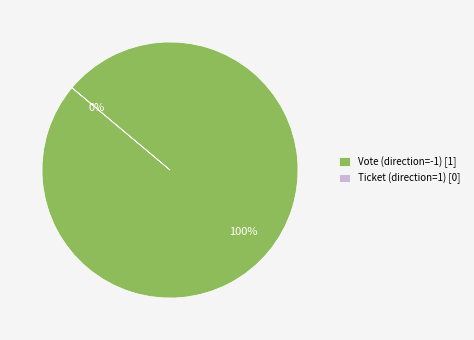

Rank the categories by value from lowest to highest.

Ticket (direction=1), Vote (direction=-1)